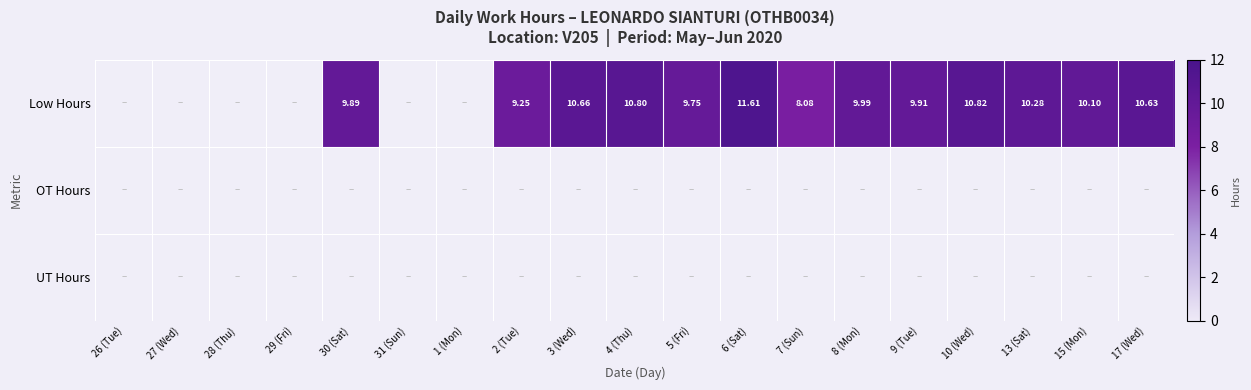

Rank the categories by Low Hours value from lowest to highest.

26 (Tue), 27 (Wed), 28 (Thu), 29 (Fri), 31 (Sun), 1 (Mon), 7 (Sun), 2 (Tue), 5 (Fri), 30 (Sat), 9 (Tue), 8 (Mon), 15 (Mon), 13 (Sat), 17 (Wed), 3 (Wed), 4 (Thu), 10 (Wed), 6 (Sat)